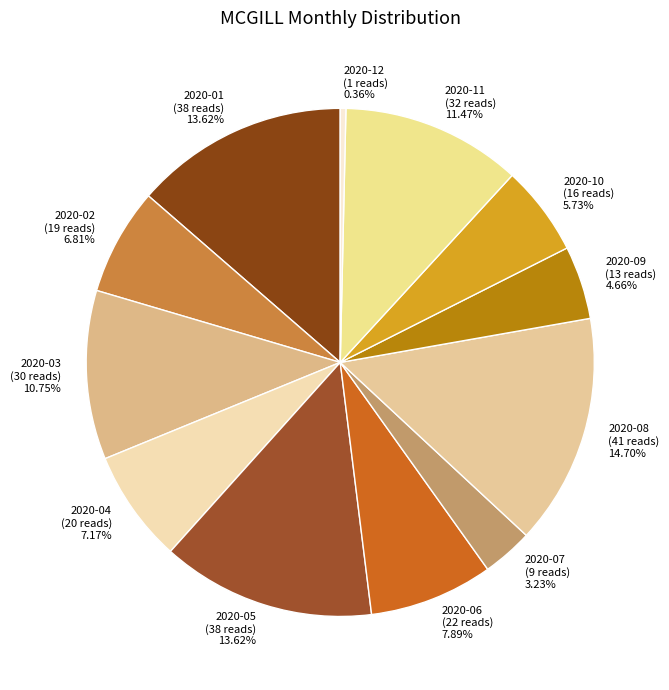

What portion of the pie excludes 2020-02?

93.2%